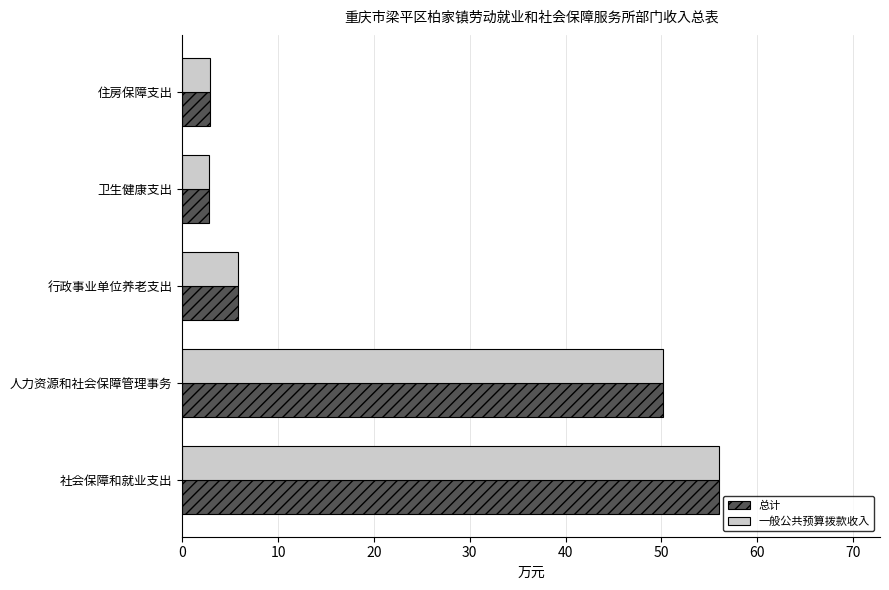

What is the lowest value of the 总计 series?

2.8